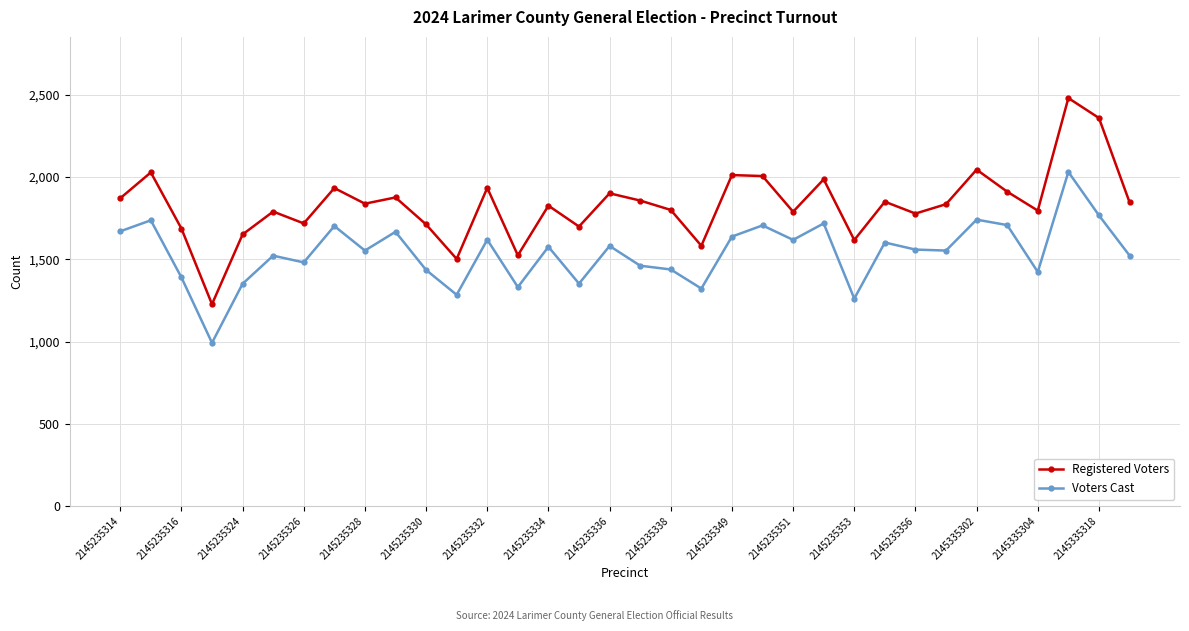

How many data points in Registered Voters are less than 1838?

17